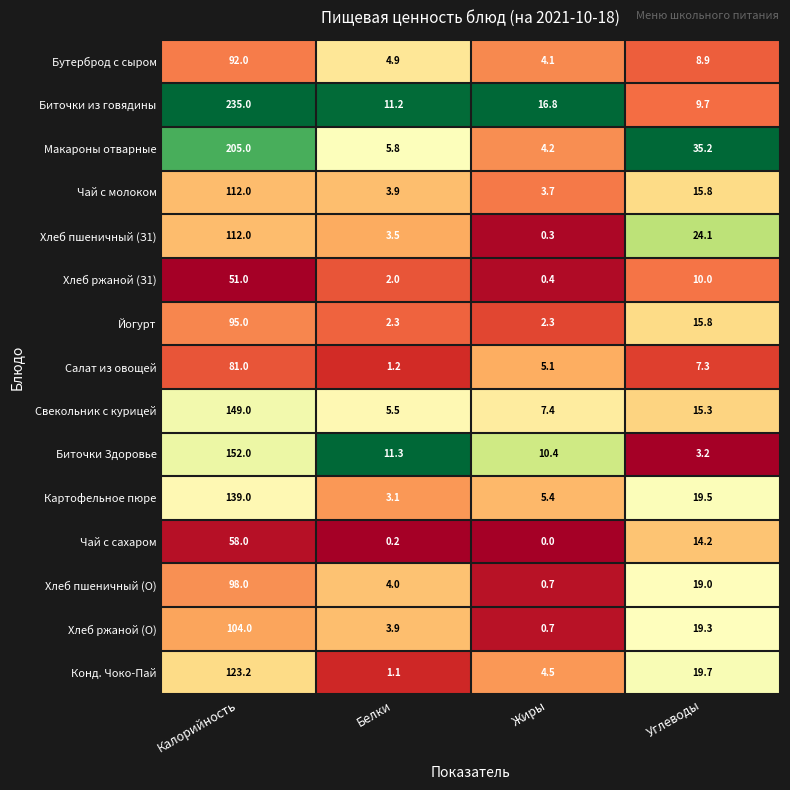

What is the difference between the maximum and minimum values in the Чай с сахаром series?

58.0